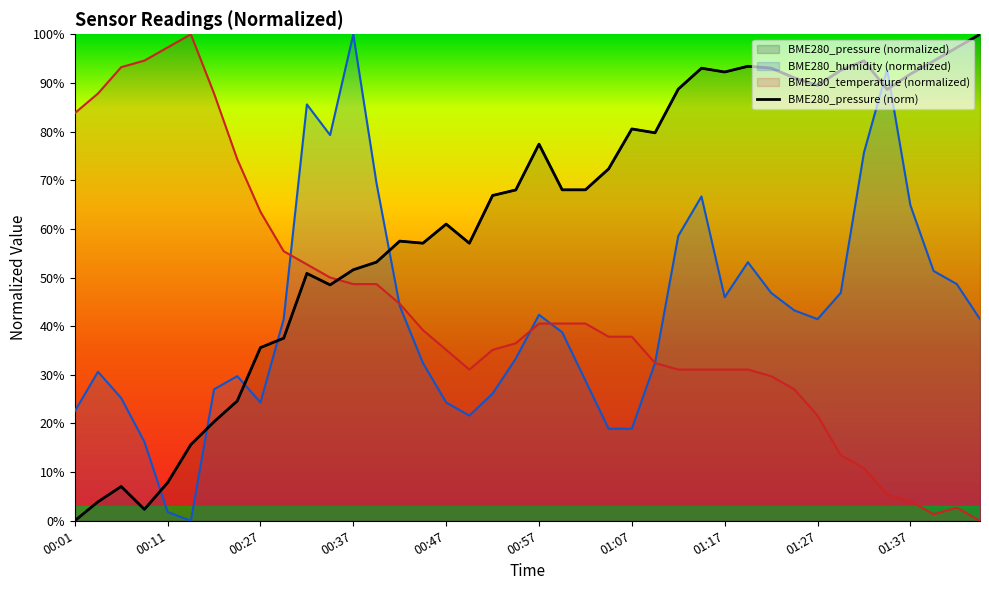

Rank the series at 00:04 from lowest to highest value.

BME280_pressure, BME280_humidity, BME280_temperature